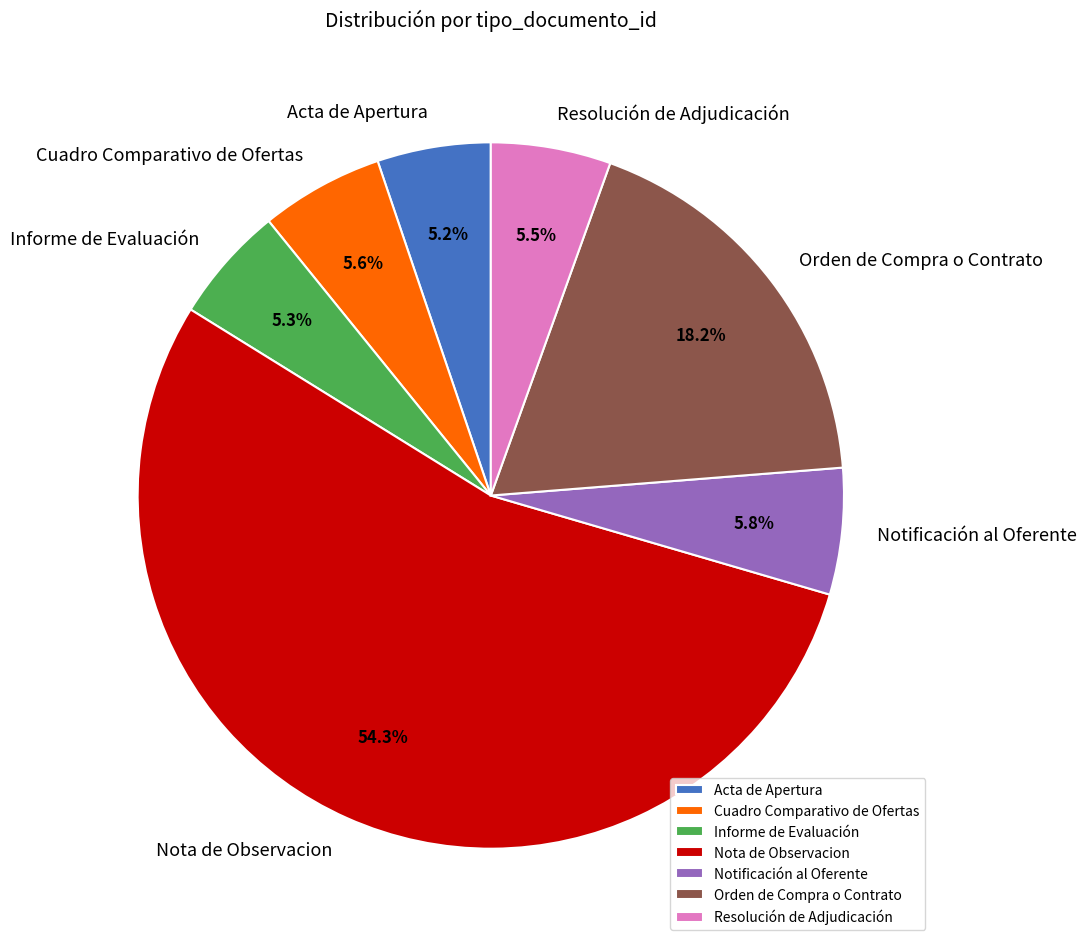

How many slices are in this pie chart?

7